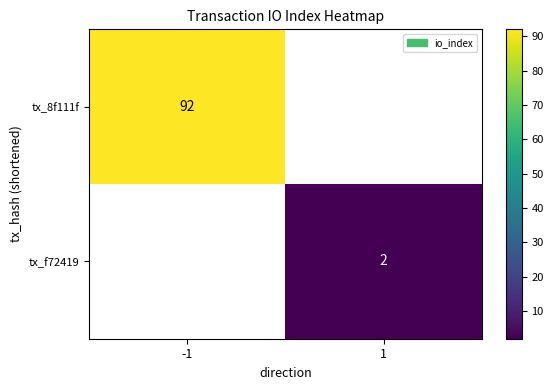

True or false: tx_f72419 has a value of 1 at 1.

False